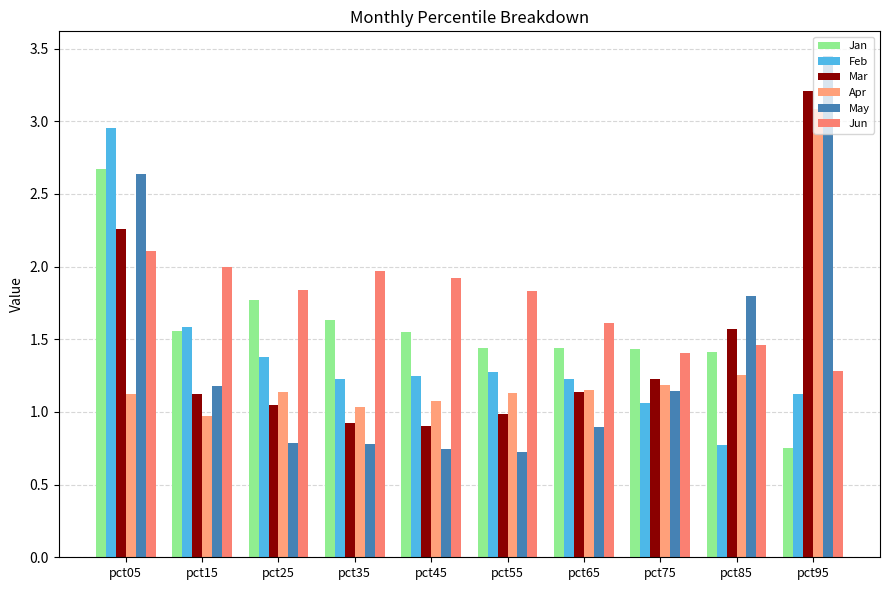

Rank the series at pct45 from lowest to highest value.

May, Mar, Apr, Feb, Jan, Jun